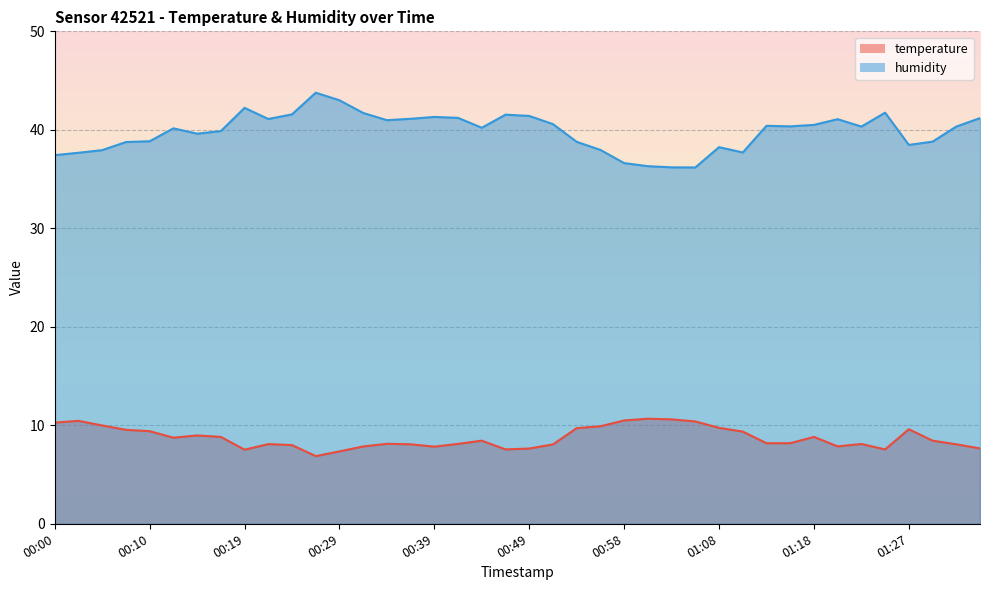

What is the lowest value of the temperature series?

6.9